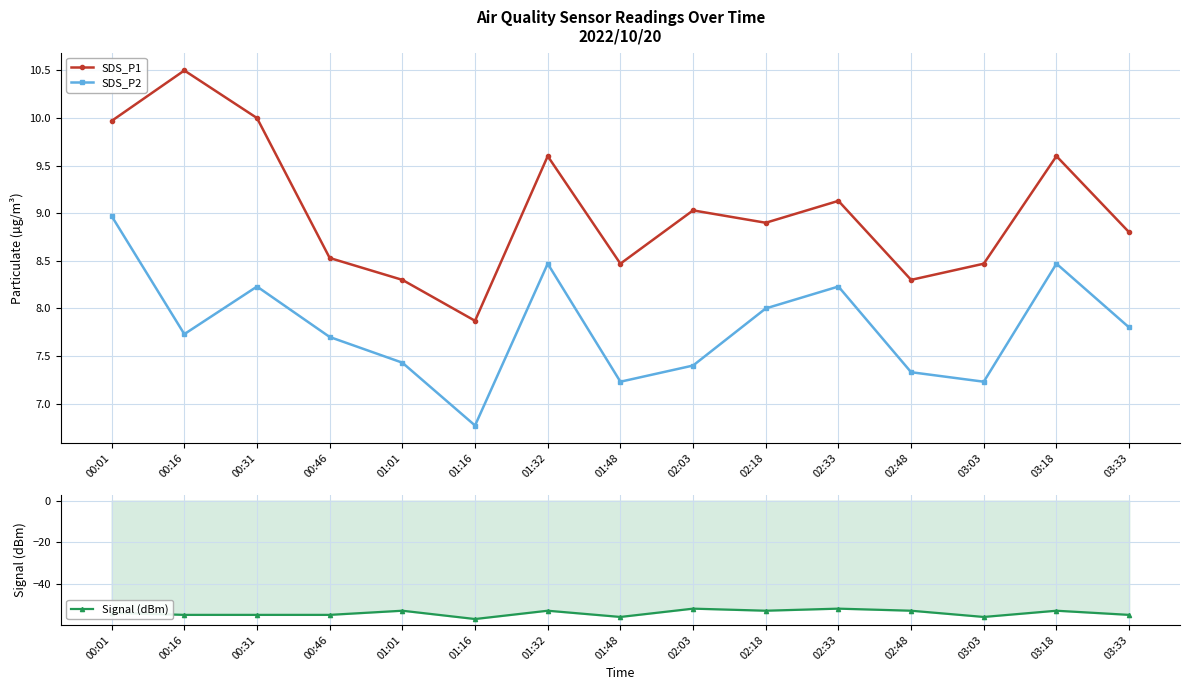

True or false: SDS_P1 has a value of 3.6 at 03:03.

False